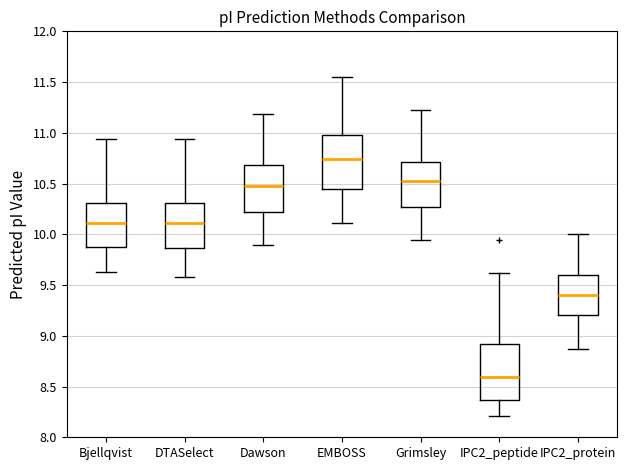

Where does the upper whisker of the box for DTASelect end on the y-axis? The values are not printed on the chart, so give them approximately, as read against the axis.

10.95